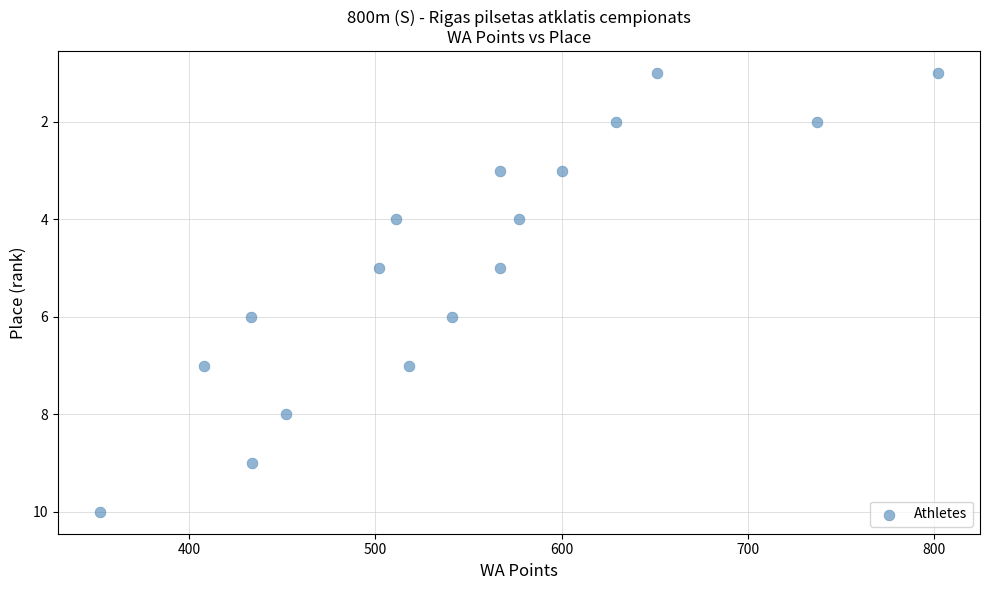

What is the range of X values (max minus min)?

450